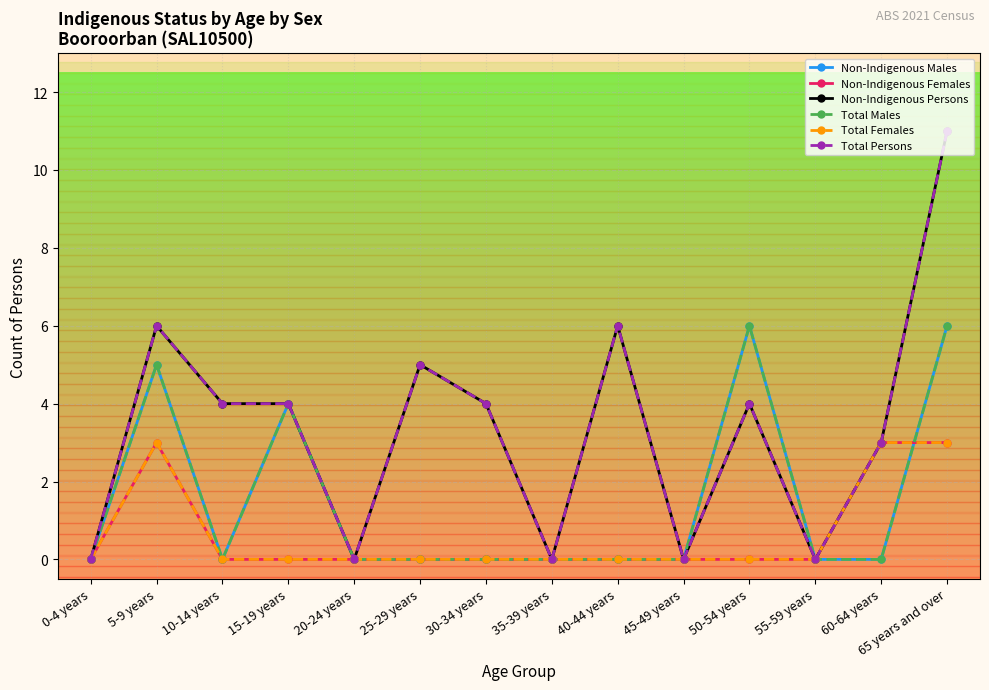

Does the chart have visible grid lines?

Yes